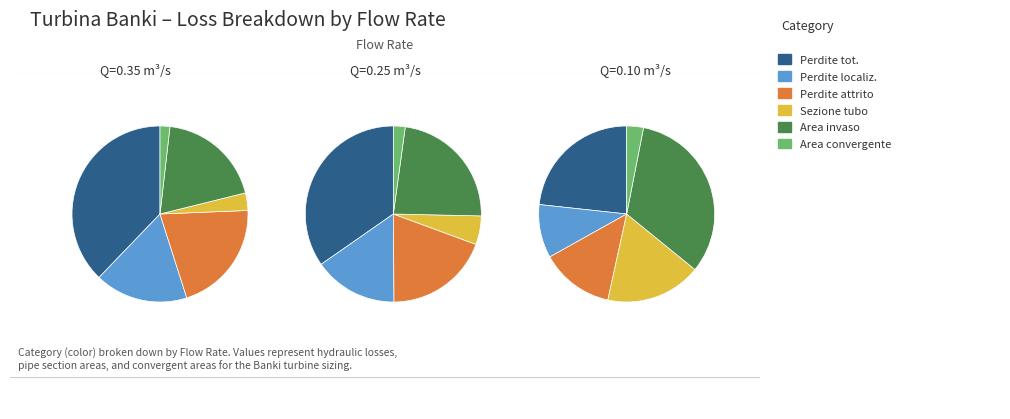

The Perdite tot. slice represents 44% of the pie. True or false?

False